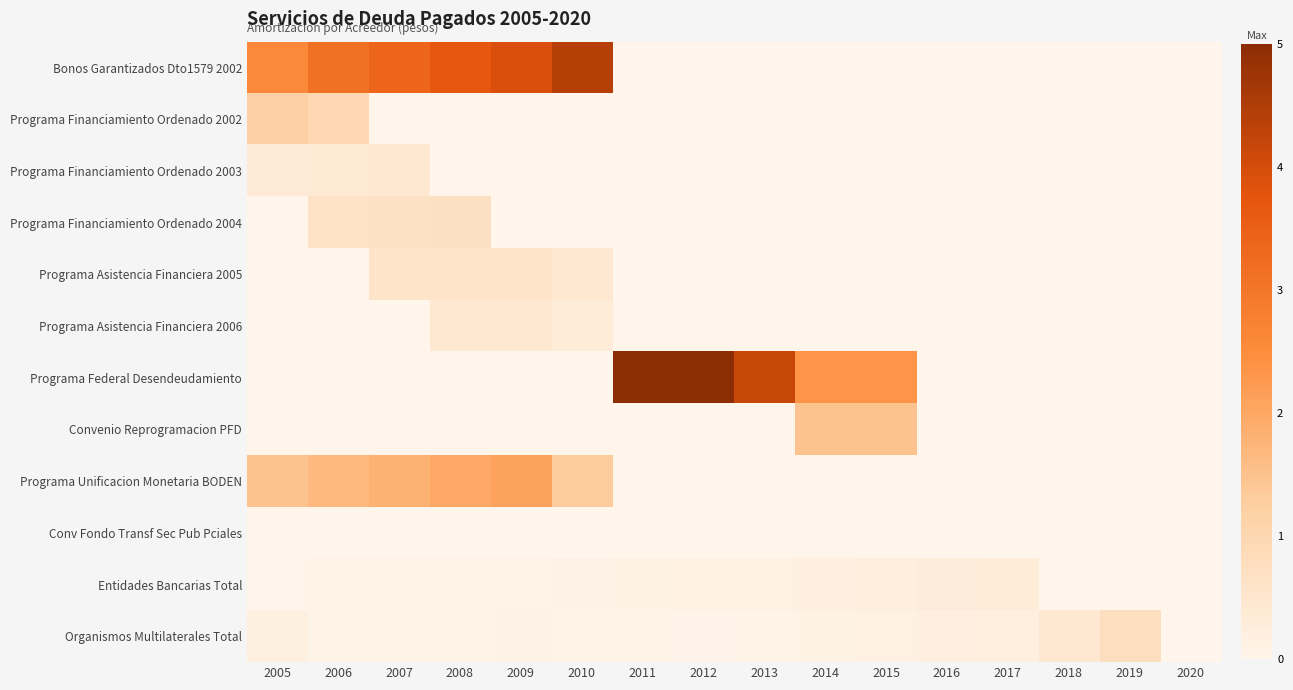

At which category does the chart reach its peak across all series?

2011